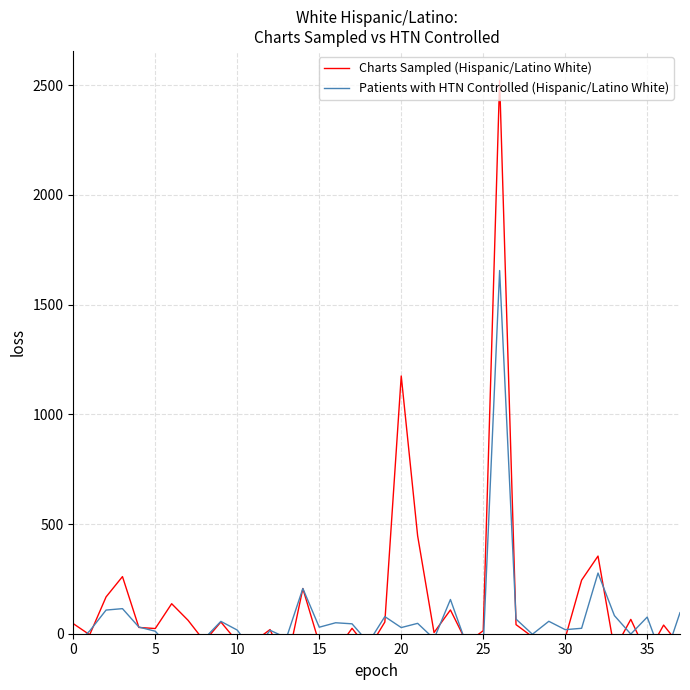

What is the approximate value of Patients with HTN Controlled (Hispanic/Latino White) at 16?

50.0